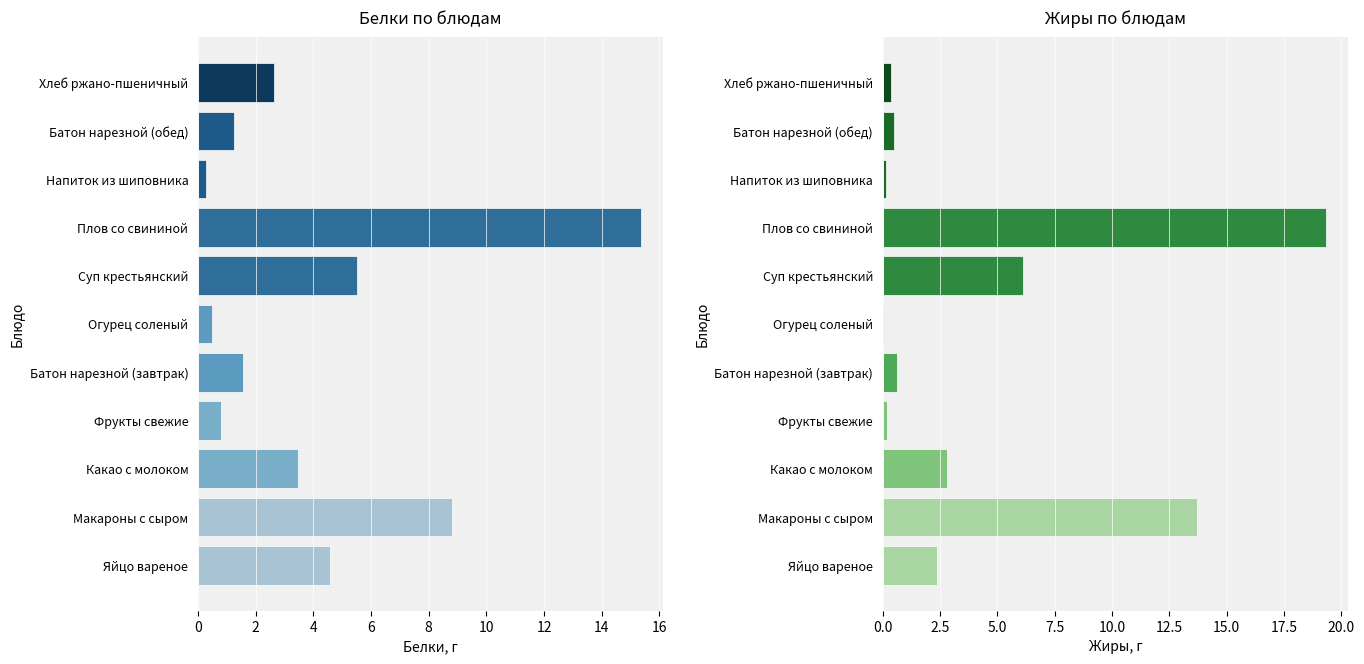

What is the difference between the highest and lowest values at Напиток из шиповника?

0.2